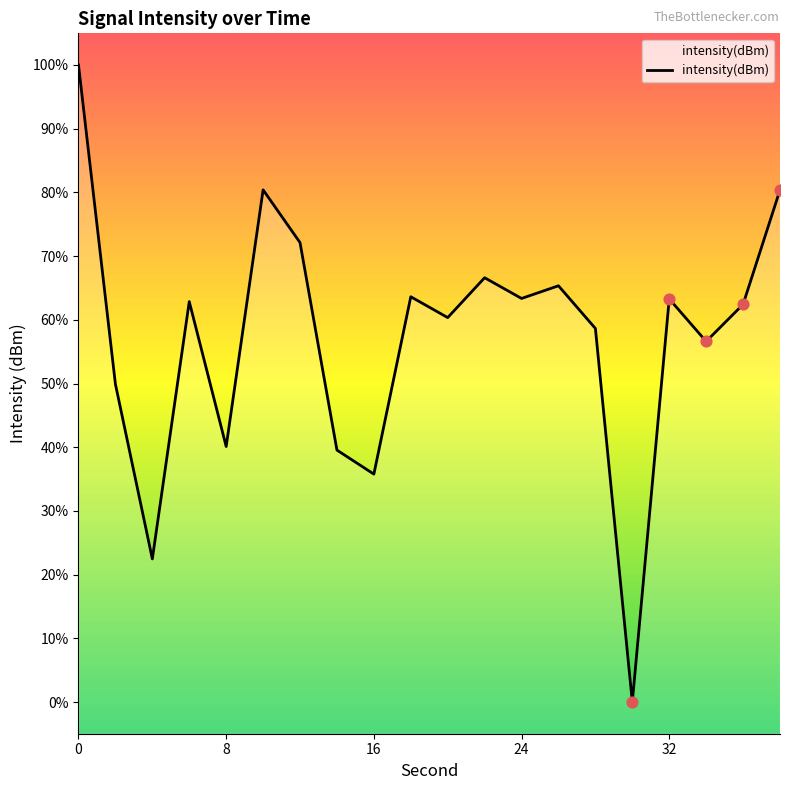

Which has a higher value, 30 or 4?

4